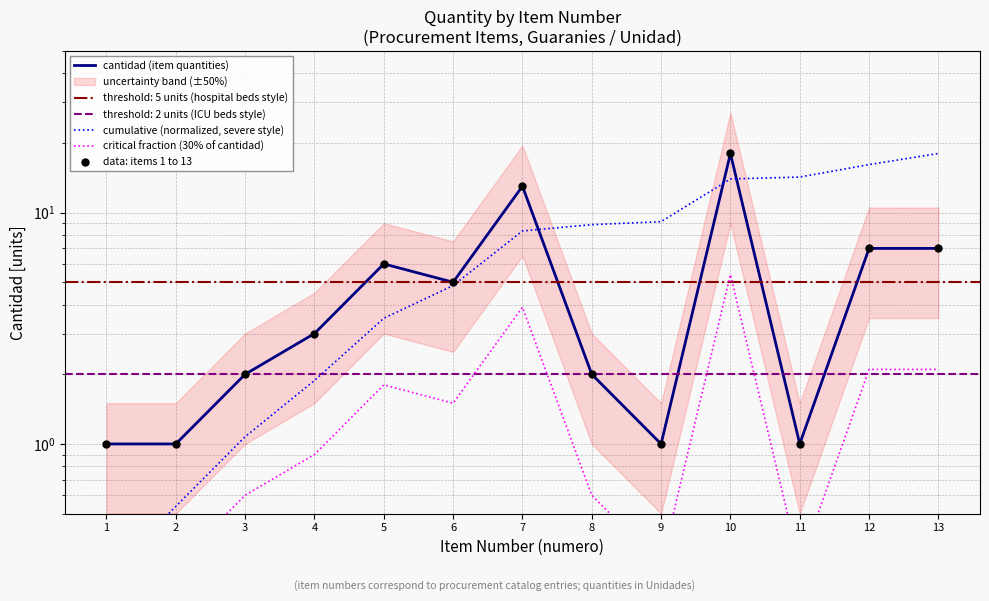

Which series has the largest Y range (max minus min)?

cumulative (normalized, severe style)